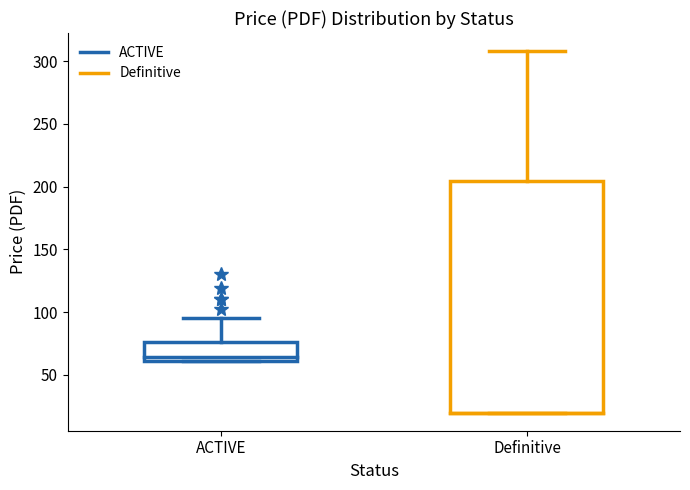

Reading left to right, transcribe this box plot: for each box, give where its median line is, the range the box spans, and where its two whiskers end, as read against the y-axis. The values are not printed on the chart, so give them approximately, as read against the axis.

ACTIVE: median 65, box 60 to 75, whiskers 60 to 95
Definitive: median 20 (drawn on the box's lower edge), box 20 to 205, whiskers 20 to 310